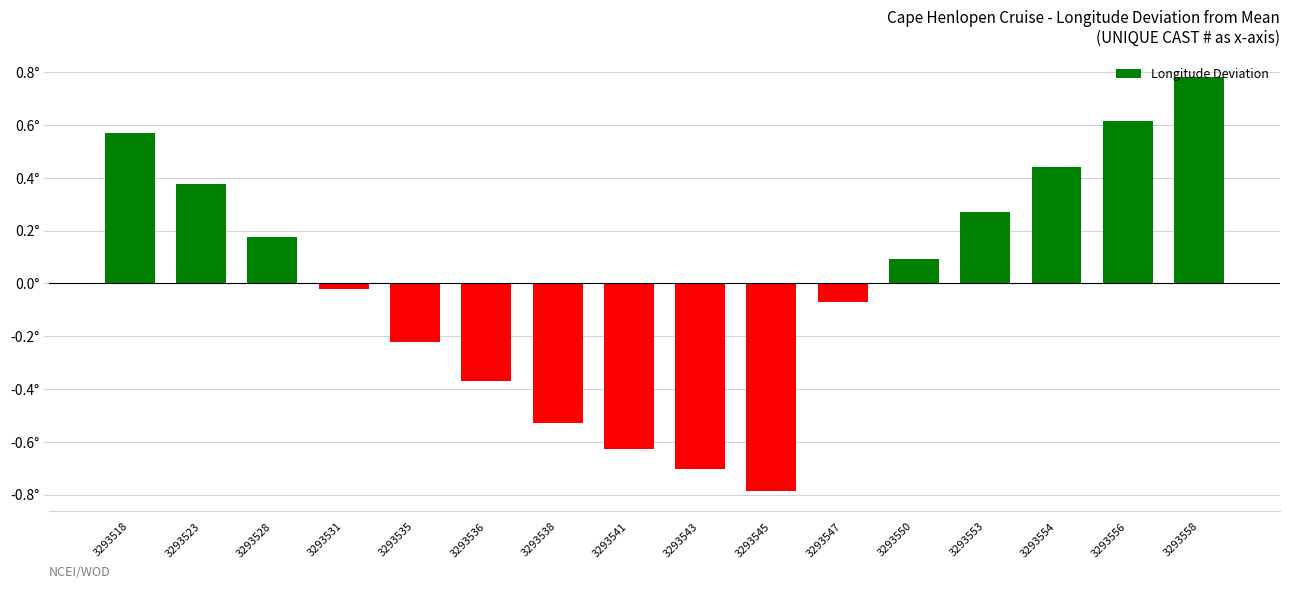

Rank the categories by value from lowest to highest.

3293545, 3293543, 3293541, 3293538, 3293536, 3293535, 3293547, 3293531, 3293550, 3293528, 3293553, 3293523, 3293554, 3293518, 3293556, 3293558